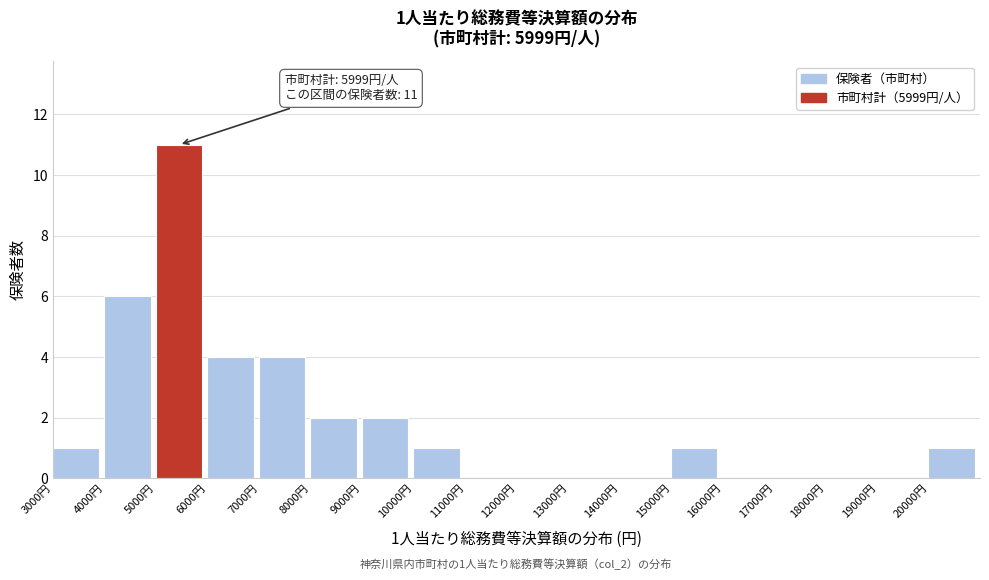

Which range on the x-axis has the tallest bar?

5000 to 6000